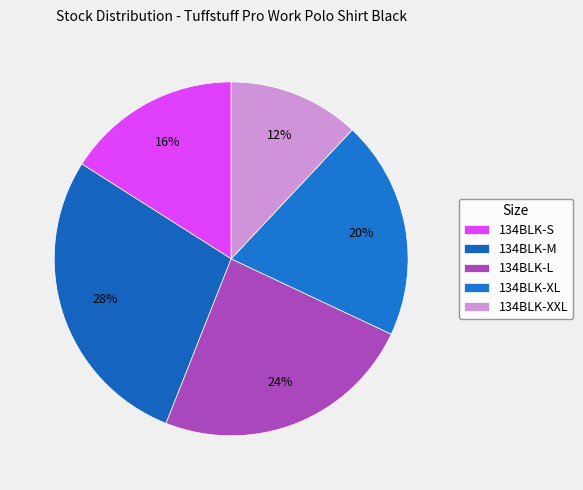

What is the smallest slice in the pie chart?

134BLK-XXL